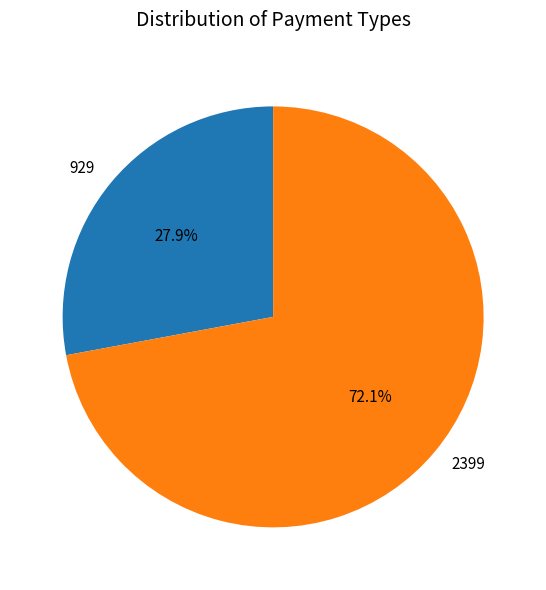

What is the smallest slice in the pie chart?

929